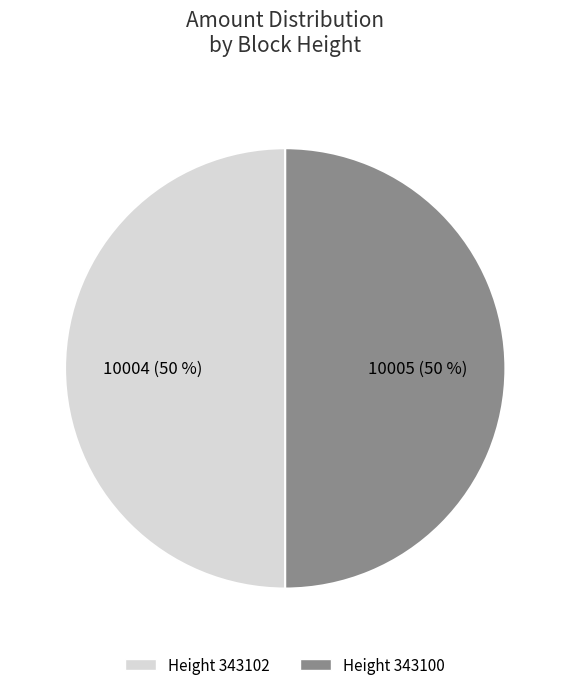

Count the number of slices in the pie.

2